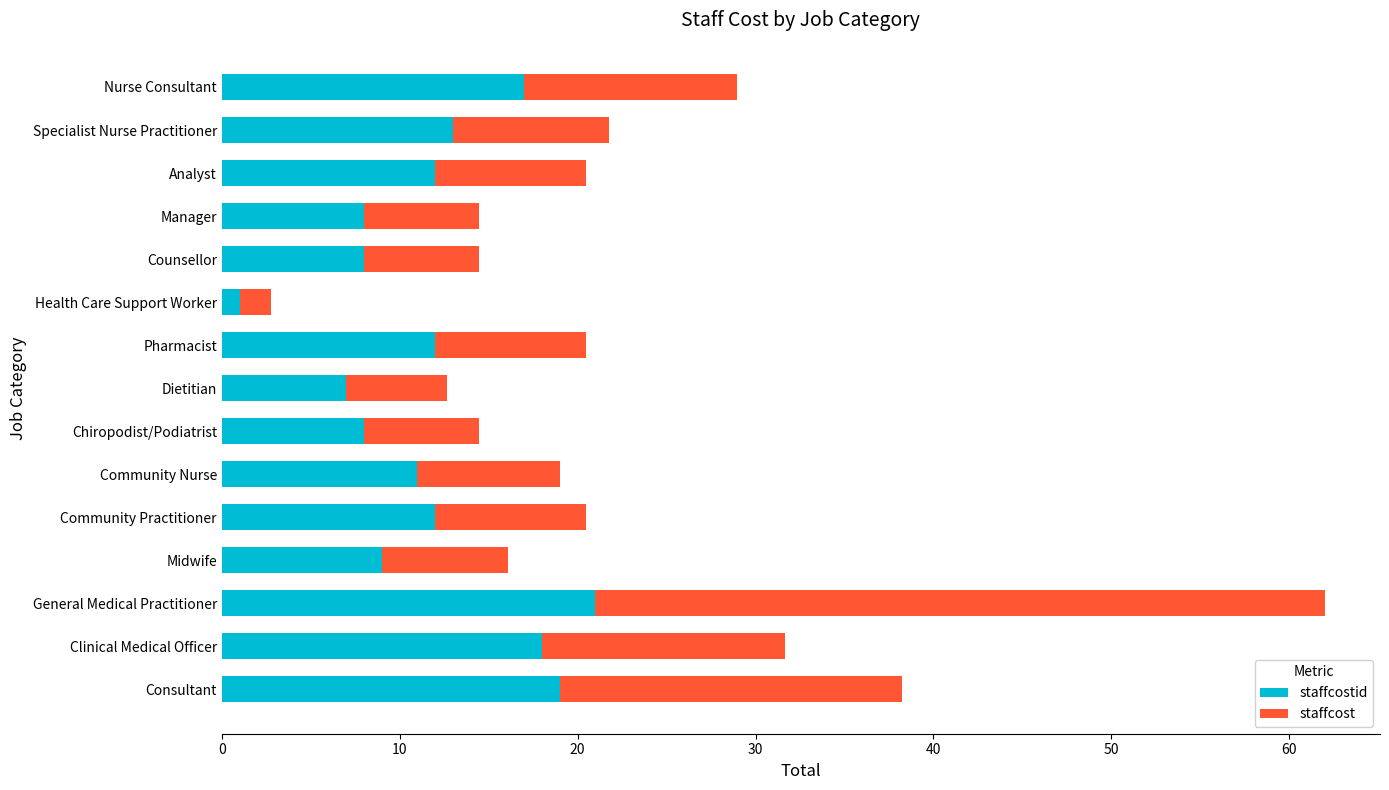

At which category is the sum across all series the highest?

General Medical Practitioner